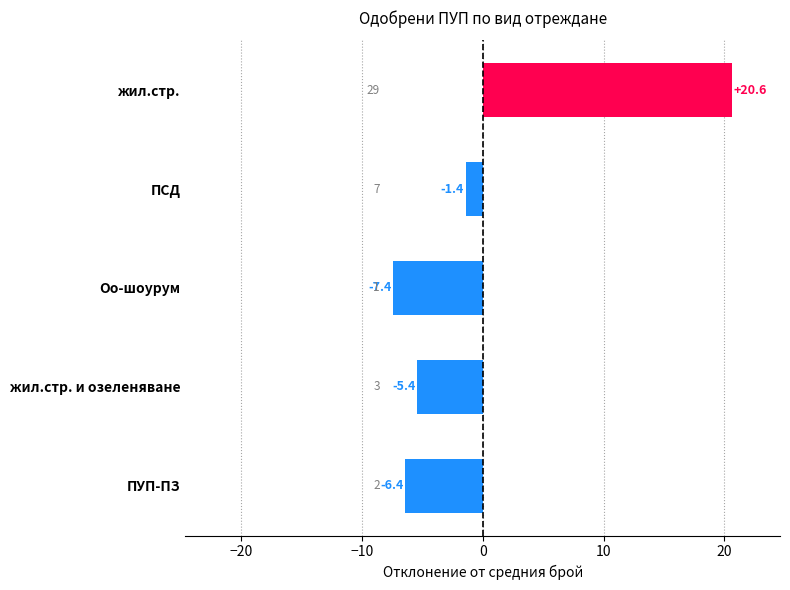

Which category has the lowest value across all series?

Оо-шоурум